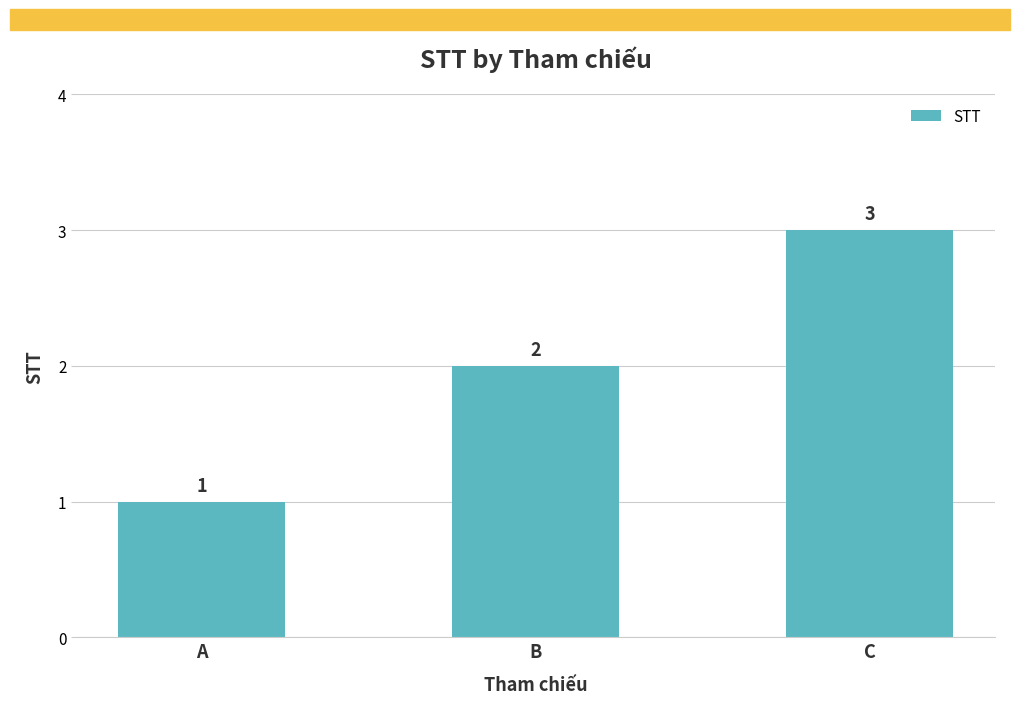

Approximately how many times larger is the value at A compared to B?

0.5